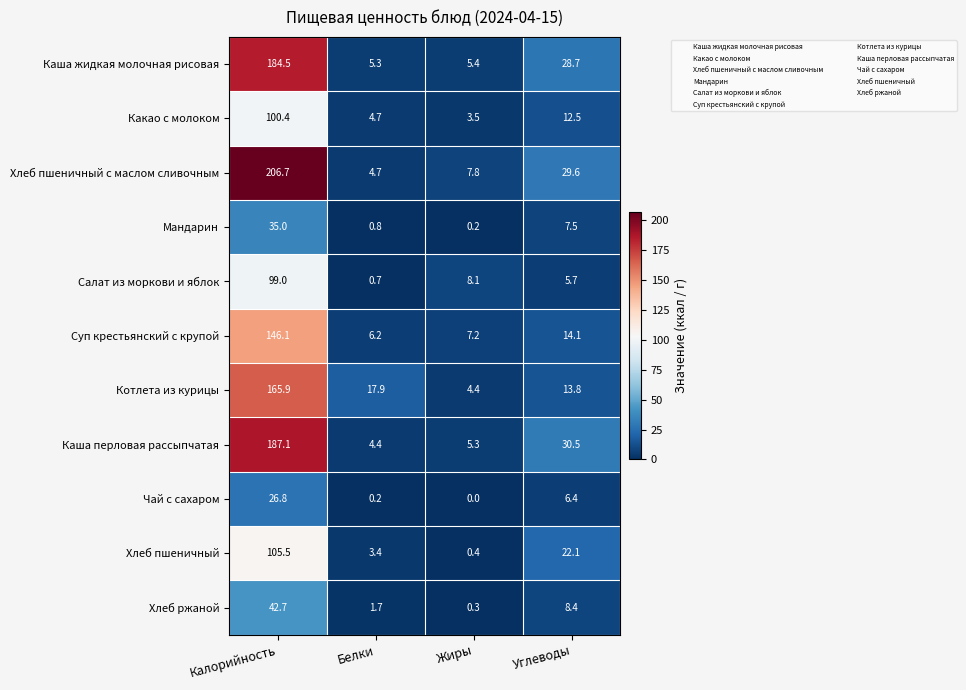

Which label corresponds to the smallest value in the chart?

Жиры